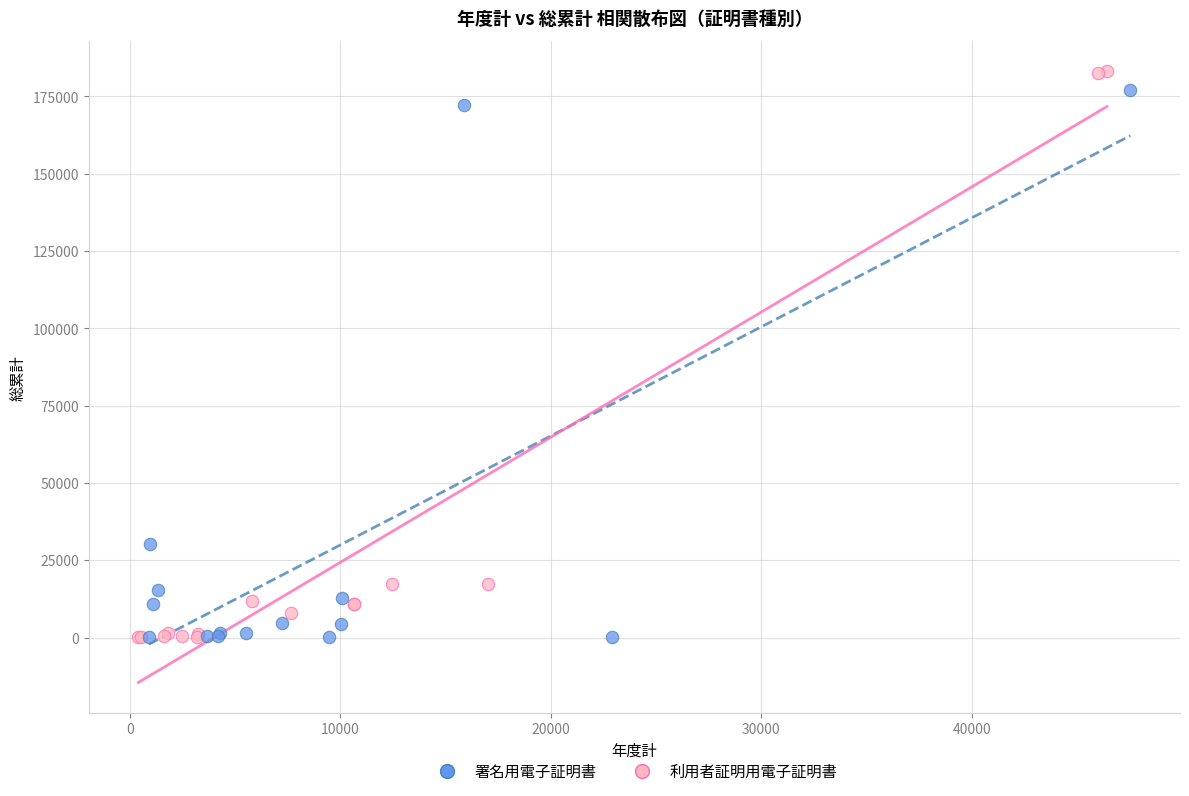

Which series has the largest Y range (max minus min)?

利用者証明用電子証明書